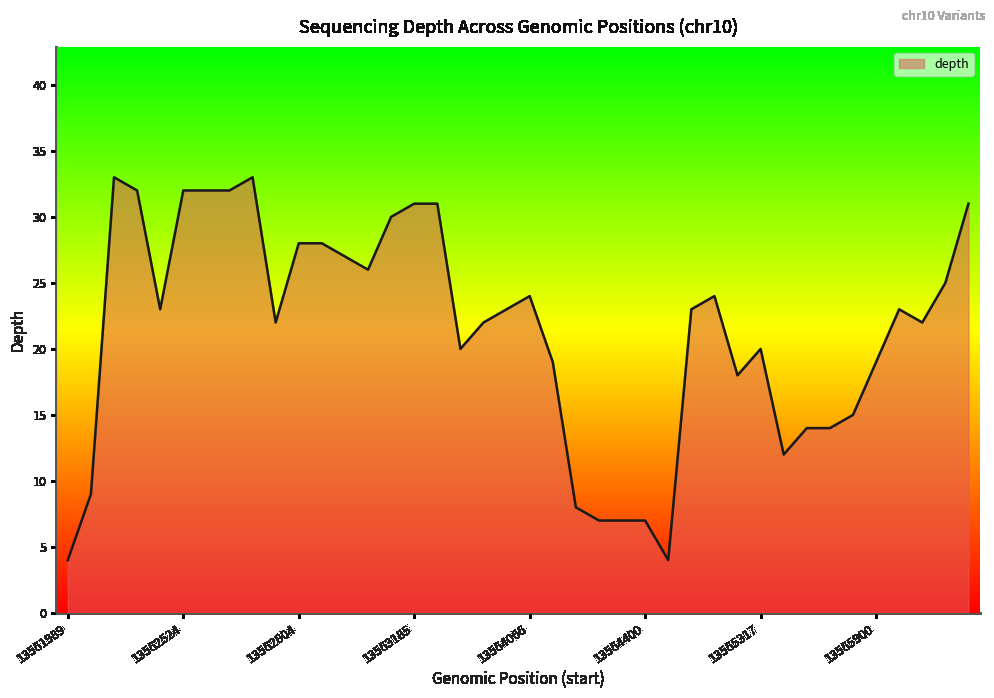

What is the smallest value displayed?

4